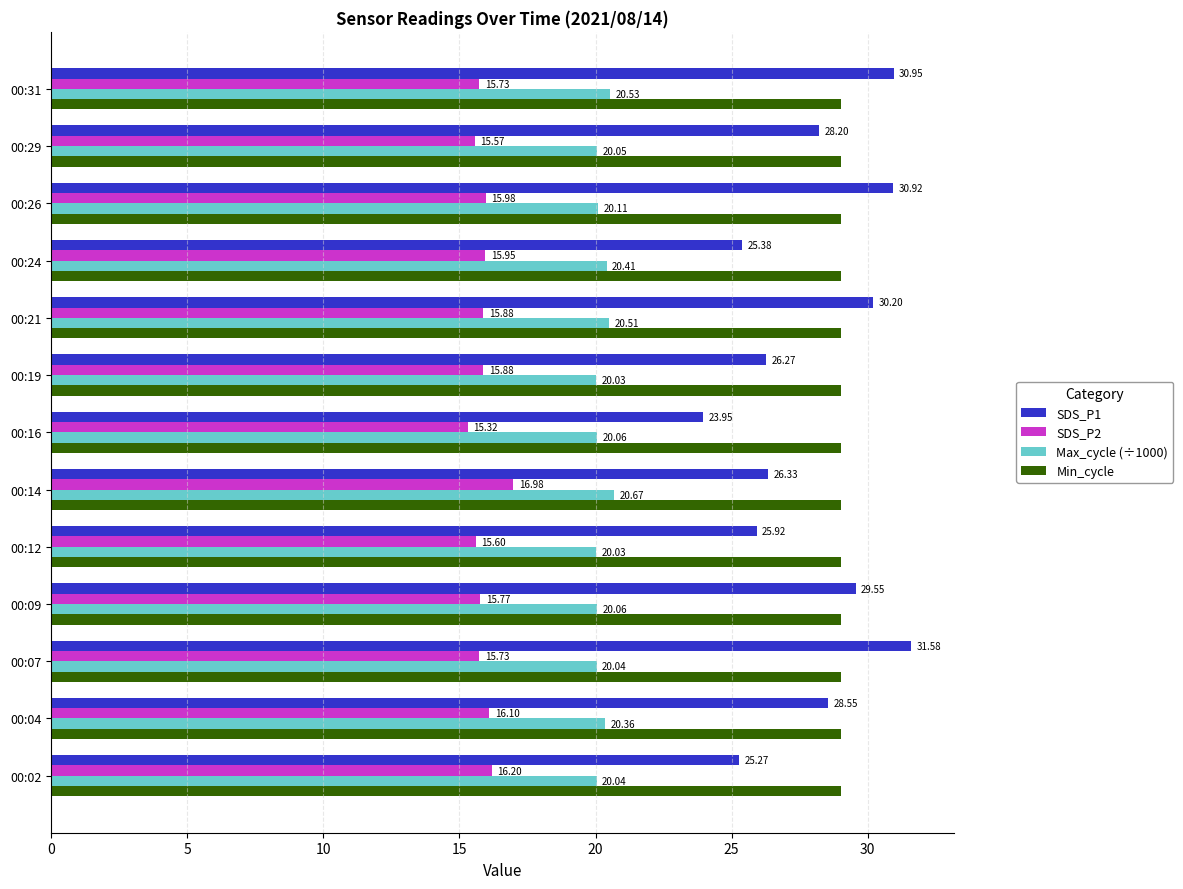

List the labels in order of SDS_P1 value, largest first.

00:07, 00:31, 00:26, 00:21, 00:09, 00:04, 00:29, 00:14, 00:19, 00:12, 00:24, 00:02, 00:16